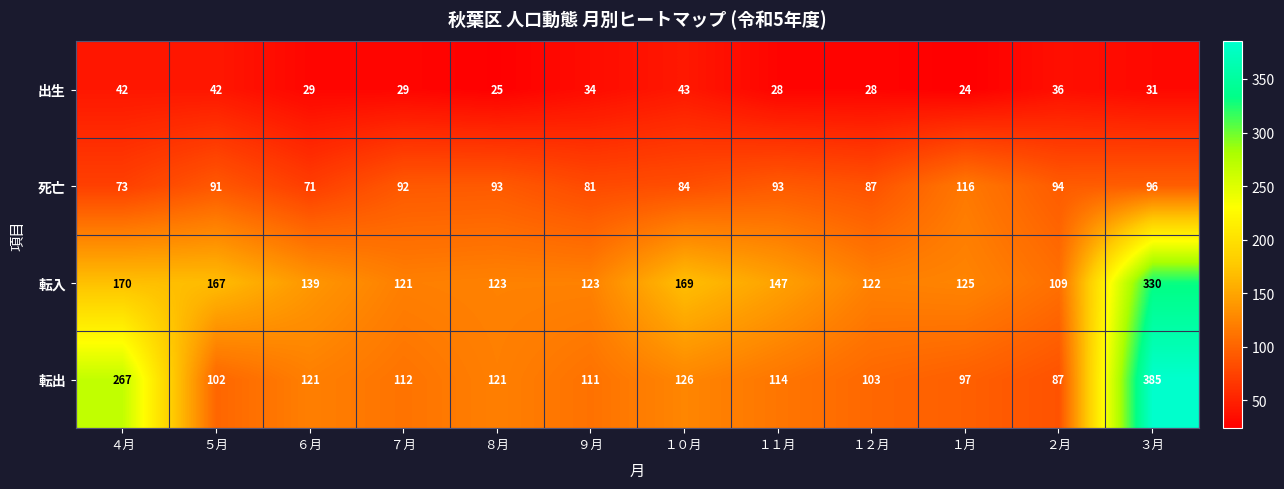

List the series in order of their peak value, lowest first.

出生, 死亡, 転入, 転出